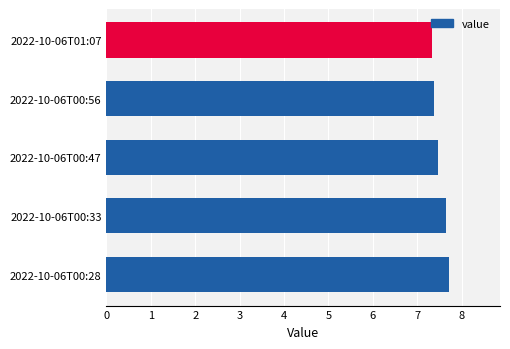

Are the bars grouped side by side (vs. stacked)?

No